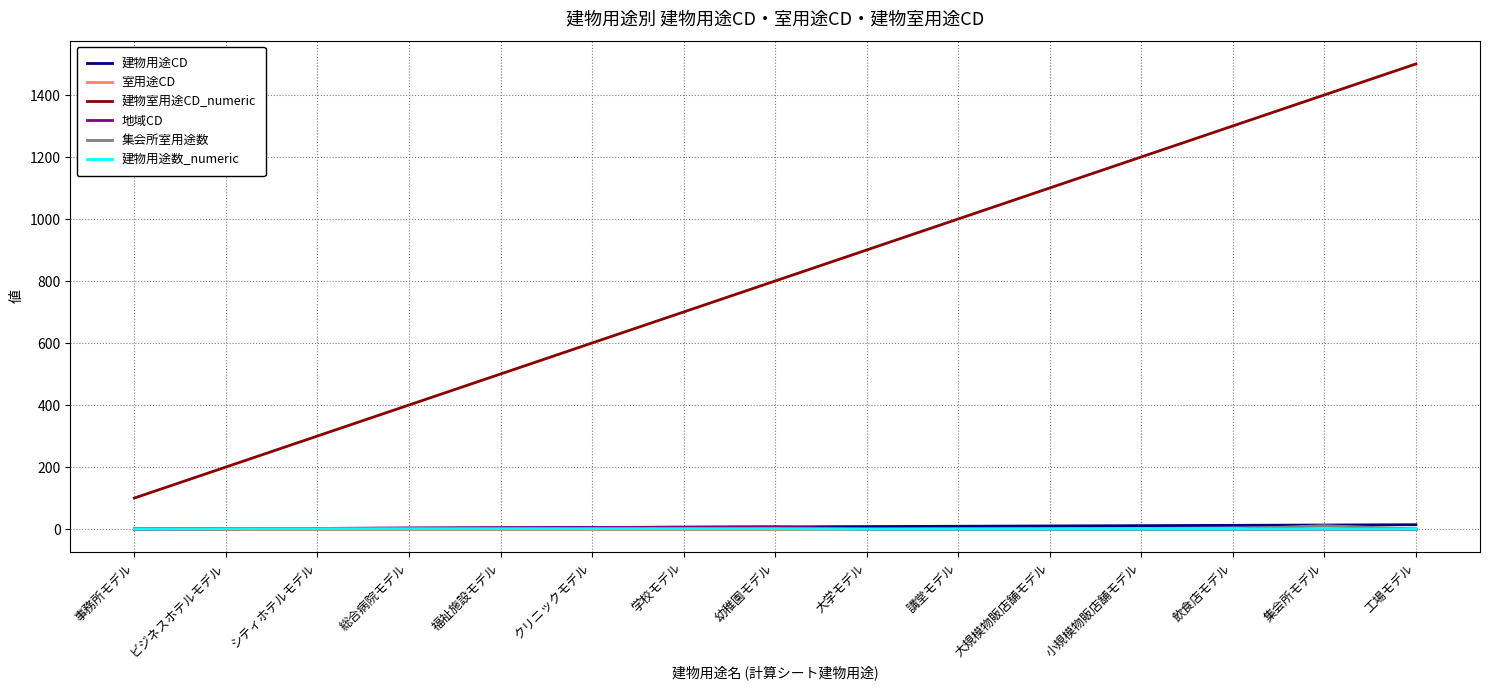

What are all the series names shown in the legend?

建物用途CD, 室用途CD, 建物室用途CD_numeric, 地域CD, 集会所室用途数, 建物用途数_numeric